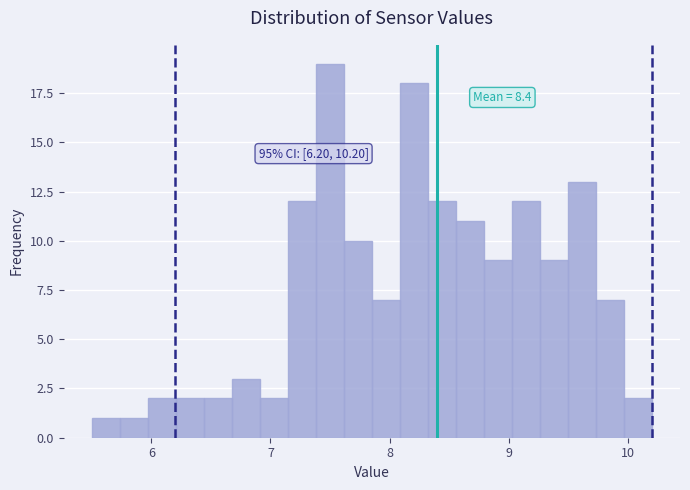

Around what value on the x-axis is the tallest bar? Give the approximate position of its centre, as read against the axis.

7.5